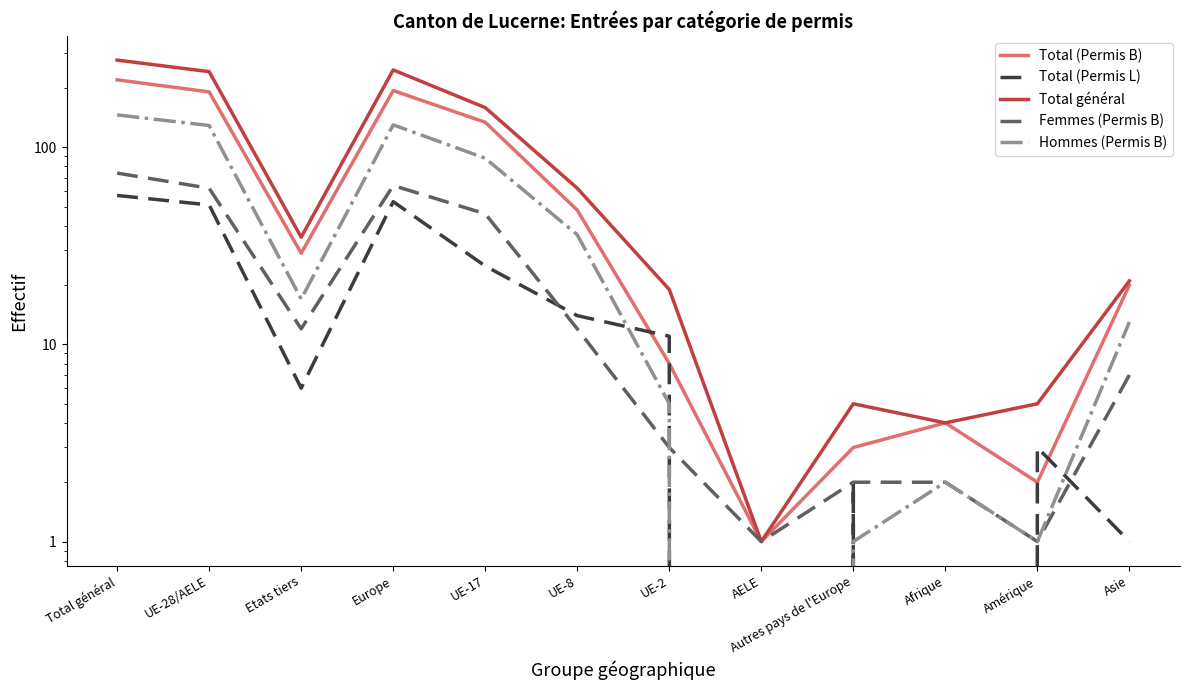

What position from the right is Asie?

1